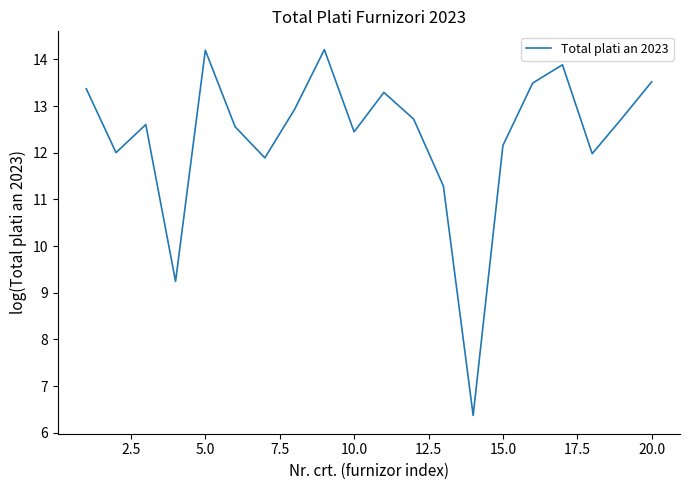

What is the greatest value displayed?

14.2